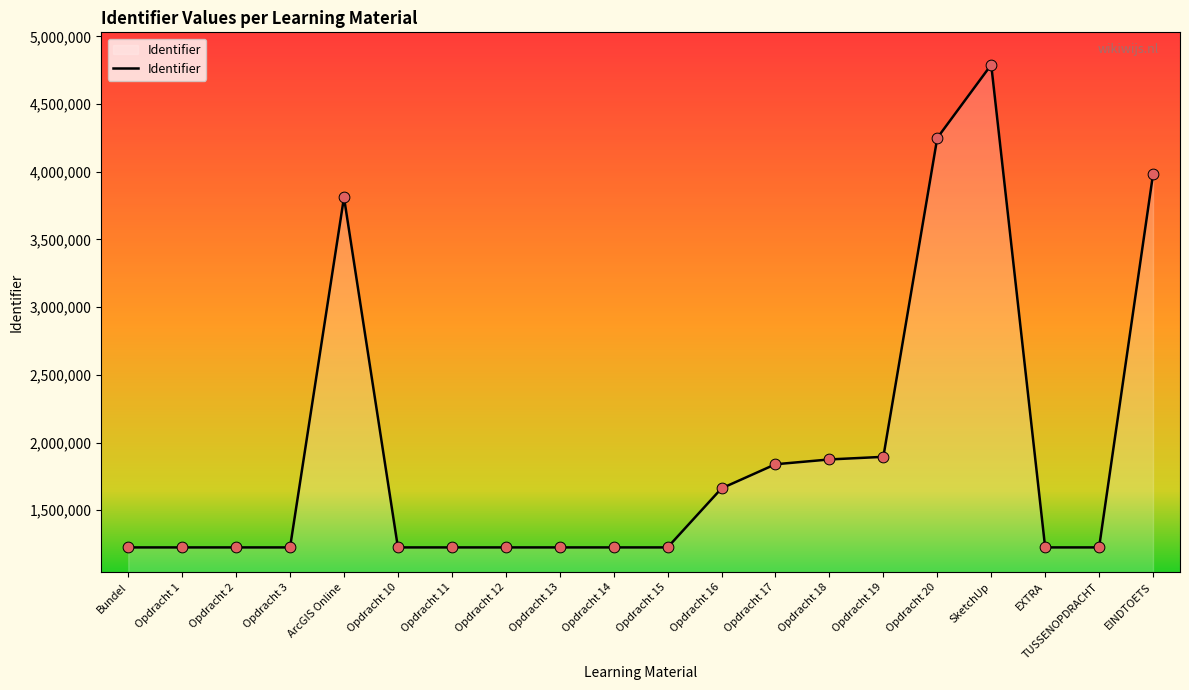

What is the ratio of the value at EINDTOETS to the value at Opdracht 2?

3.2